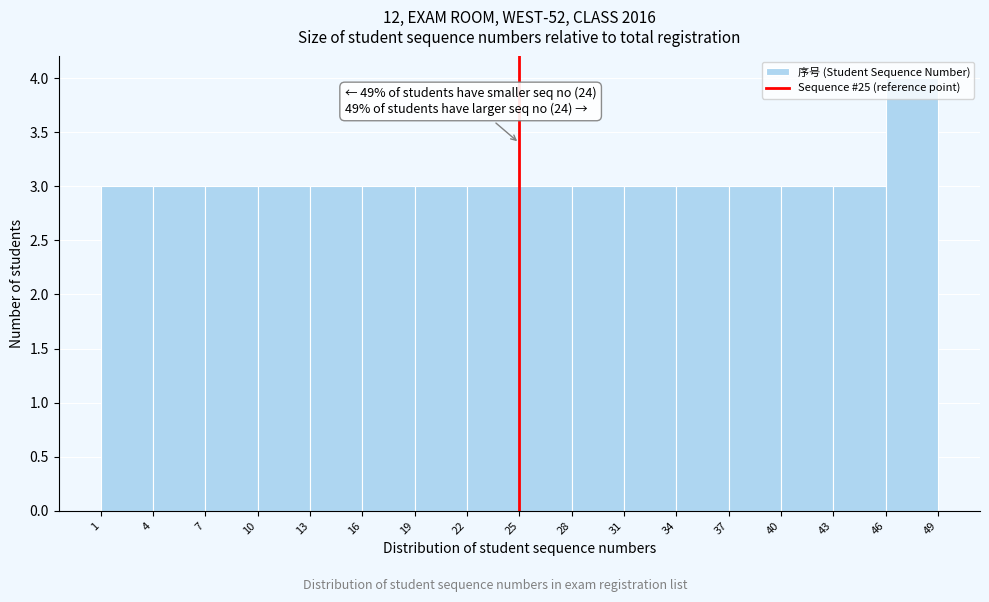

Over which range of the x-axis is the bar tallest?

46 to 49